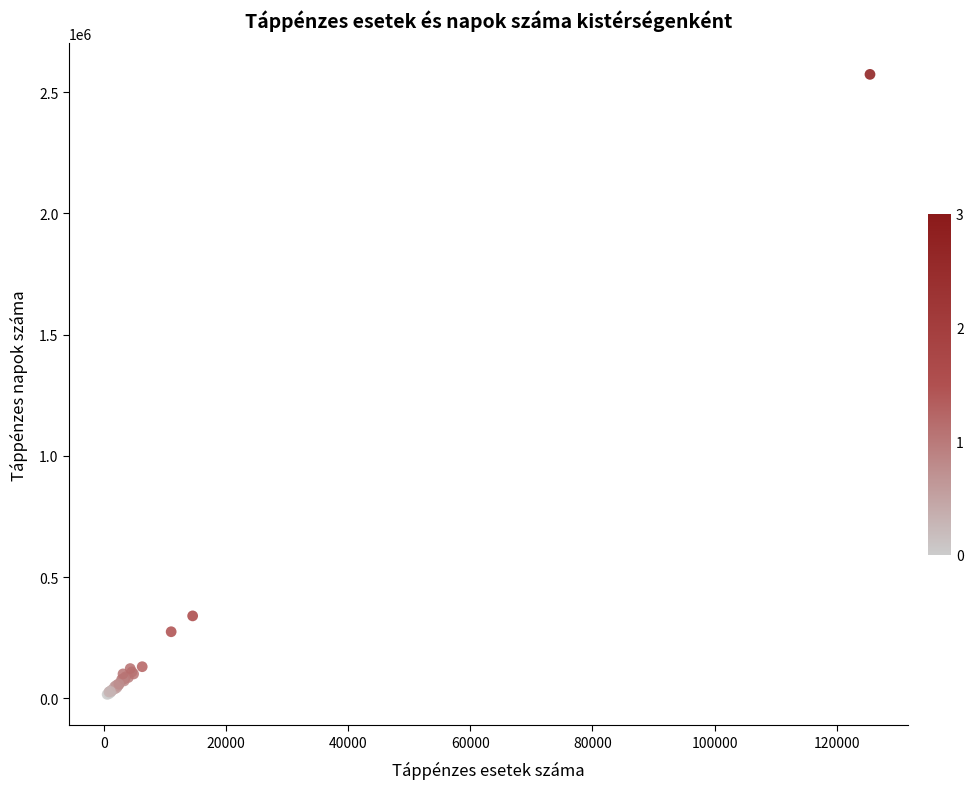

What Y value in the scatter plot is closest to 1295041?

340547